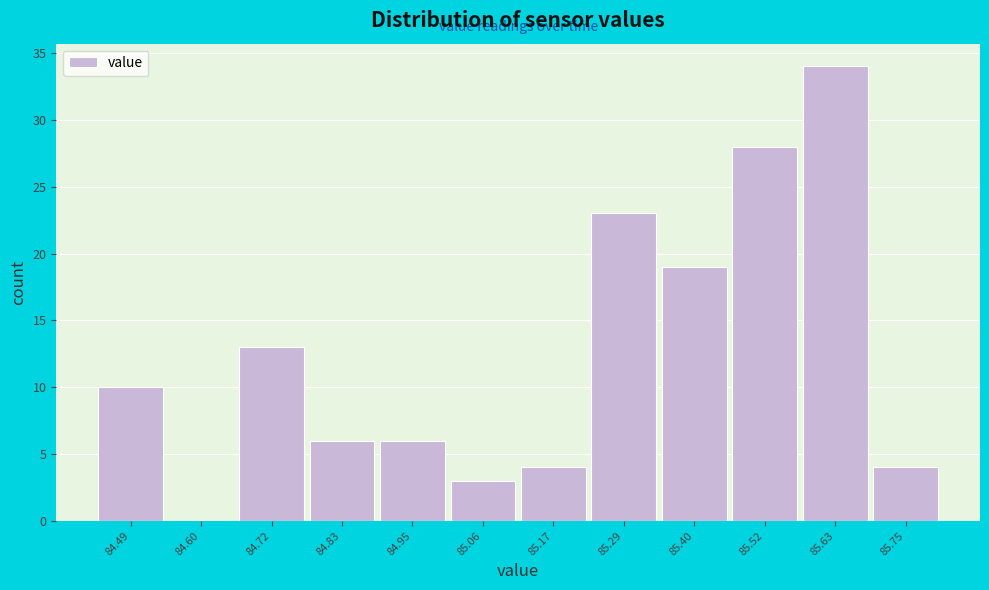

Reading left to right, list all the values displayed in this chart.

84.49=10	84.60=0	84.72=13	84.83=6	84.95=6	85.06=3	85.17=4	85.29=23	85.40=19	85.52=28	85.63=34	85.75=4